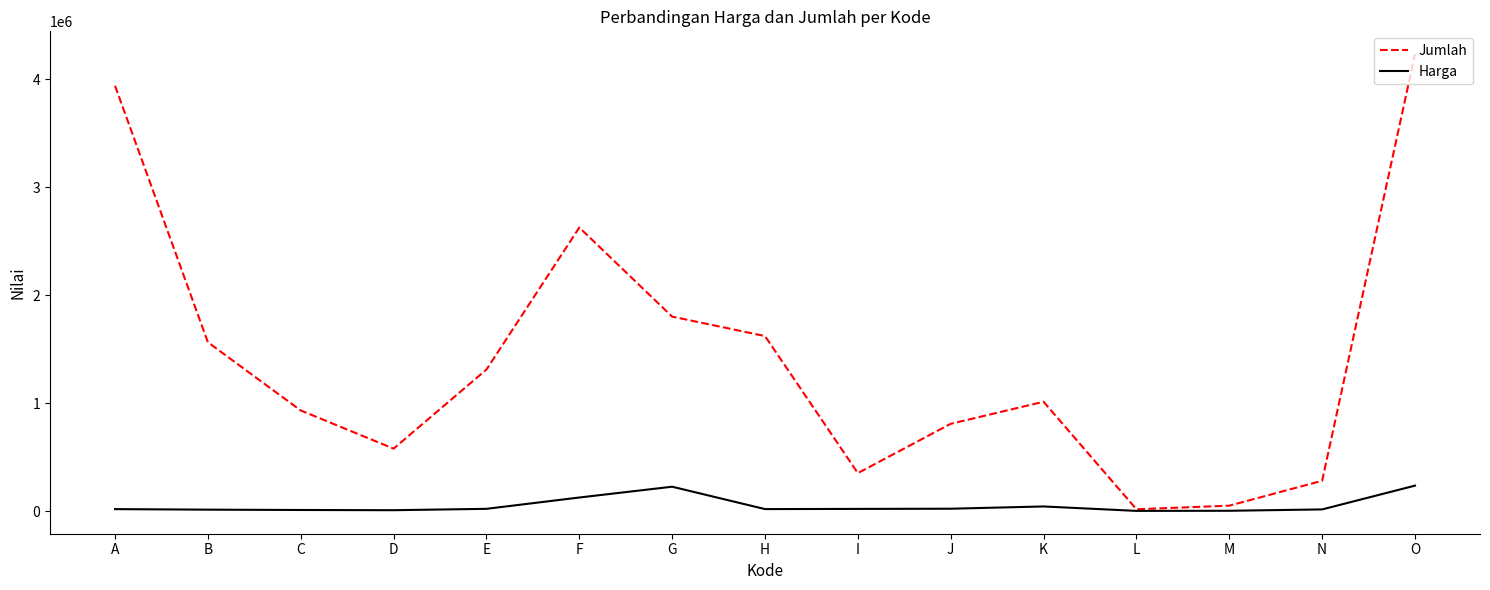

Does the chart display data point markers on the line(s)?

No